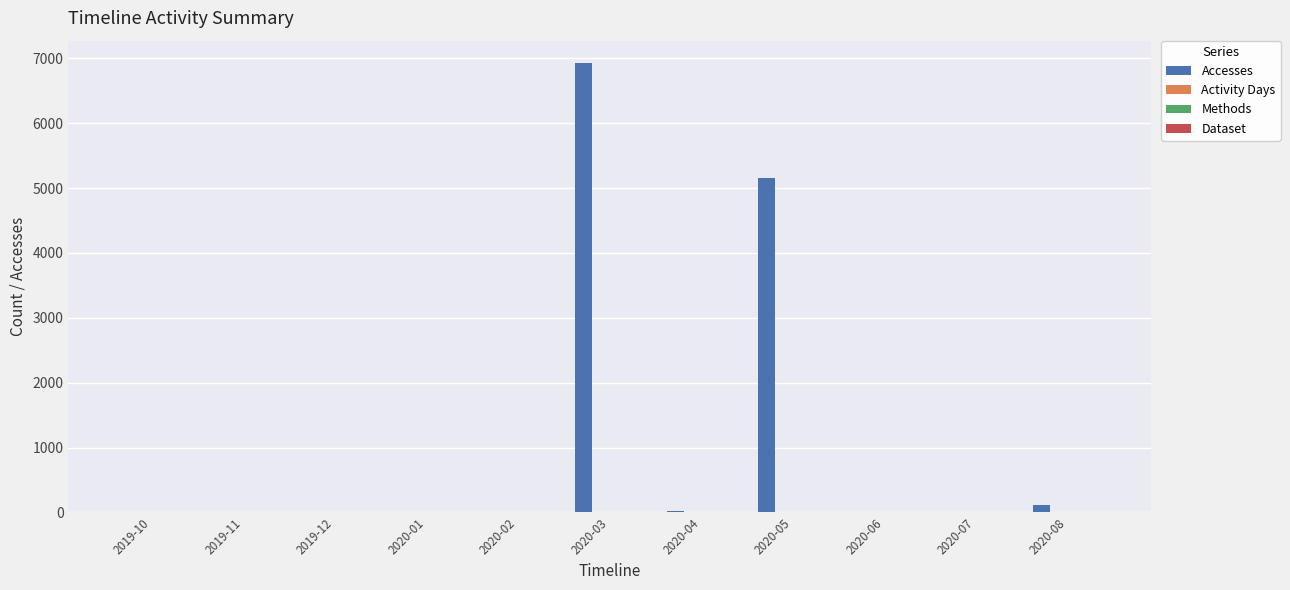

Which label corresponds to the largest value in the chart?

2020-03